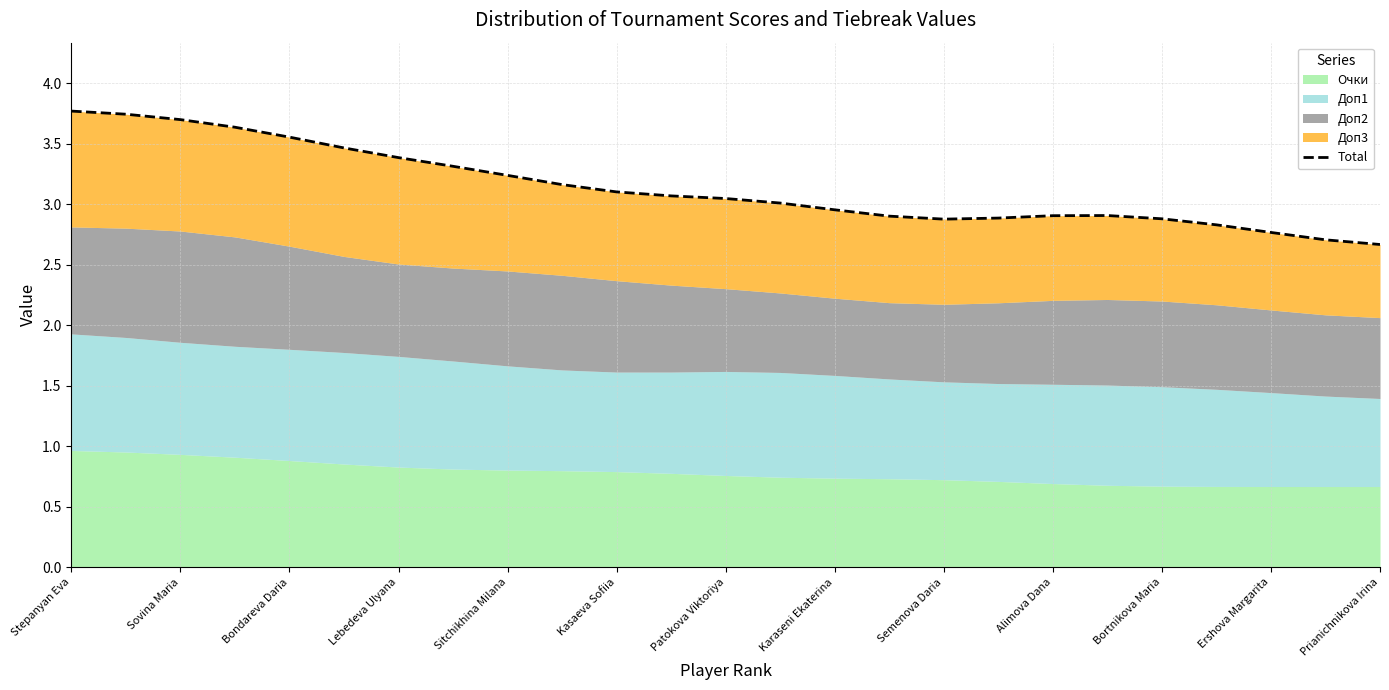

Is it true that the value at 23 is 1.7?

False